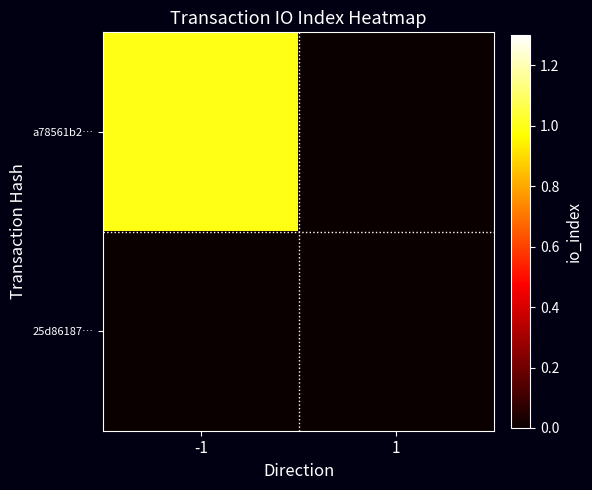

What is the maximum value shown in the chart?

1